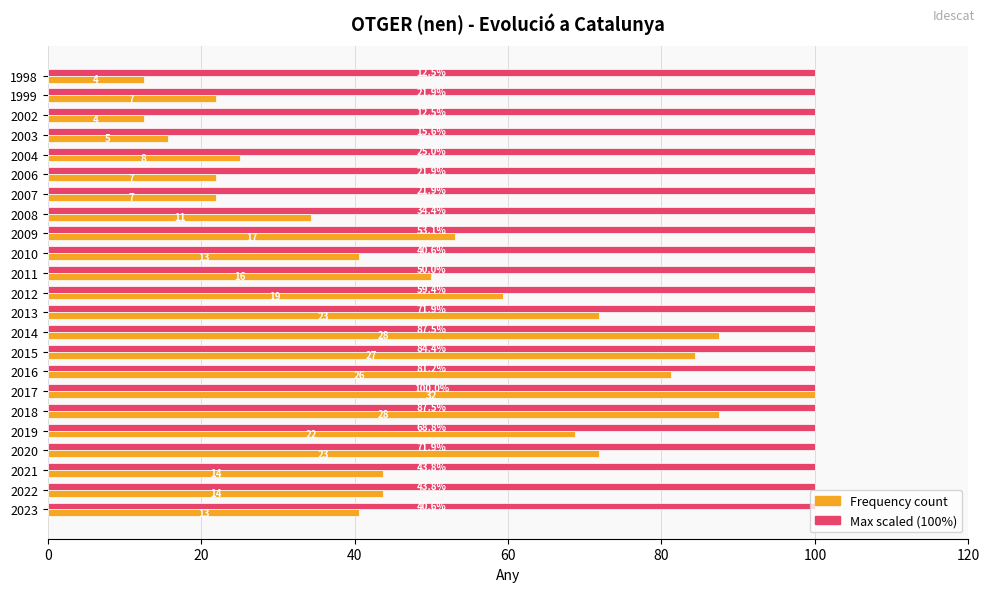

What is the maximum value shown in the chart?

100.0